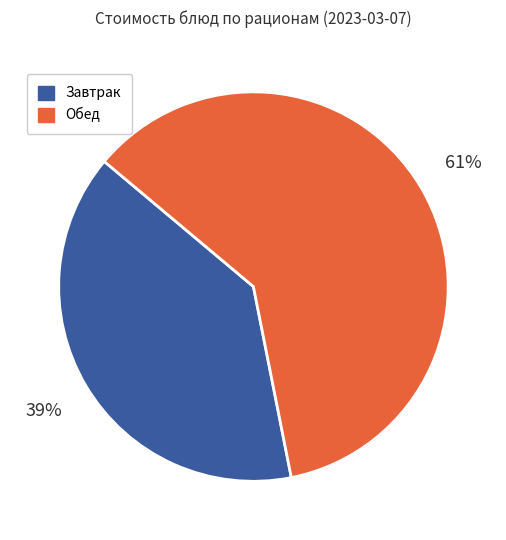

Do Обед and Завтрак together represent more than half of the pie?

Yes